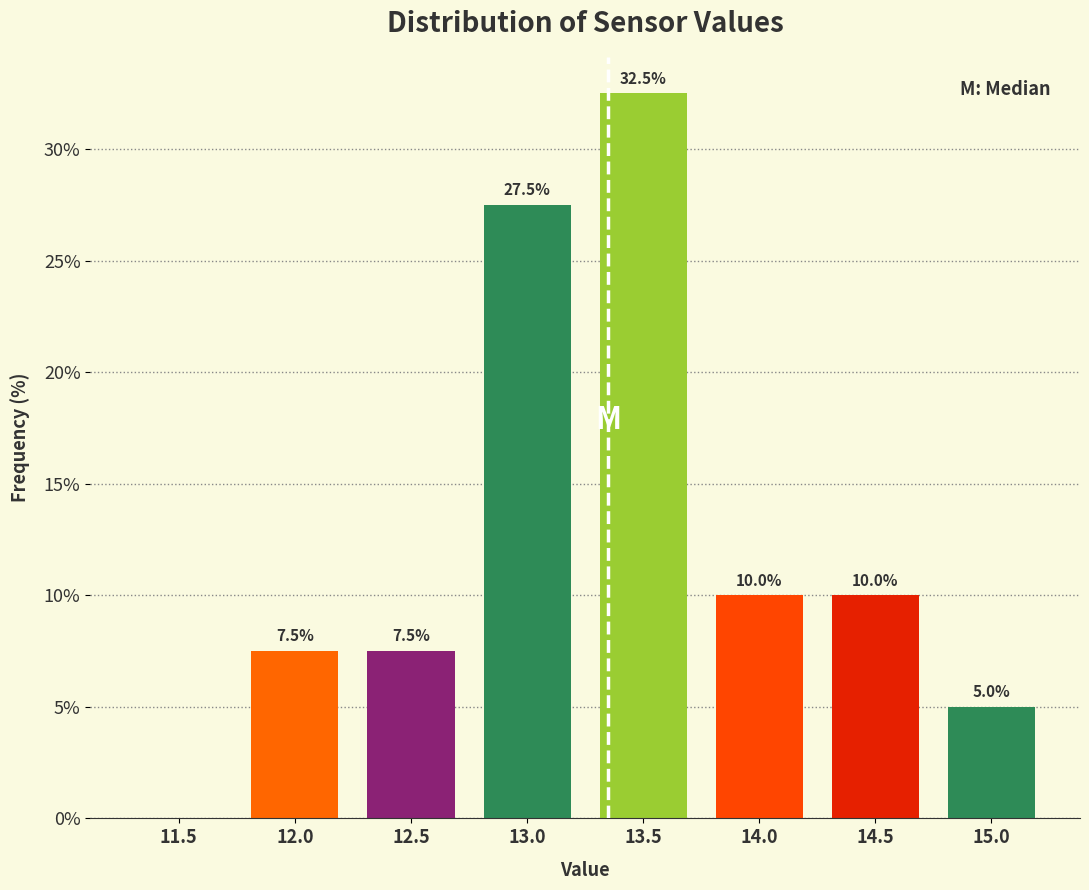

Reading right to left, what are all the values shown in this chart?

15.0=5.0	14.5=10.0	14.0=10.0	13.5=32.5	13.0=27.5	12.5=7.5	12.0=7.5	11.5=0.0